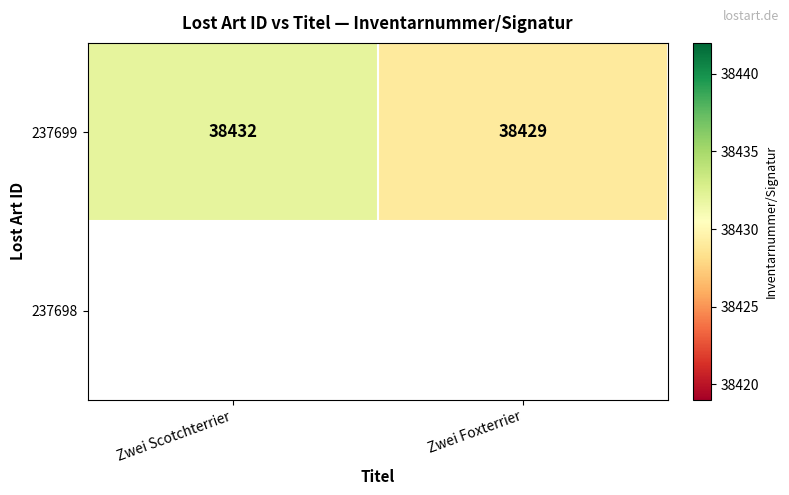

How many 237699 values are between 38429 and 38432?

2